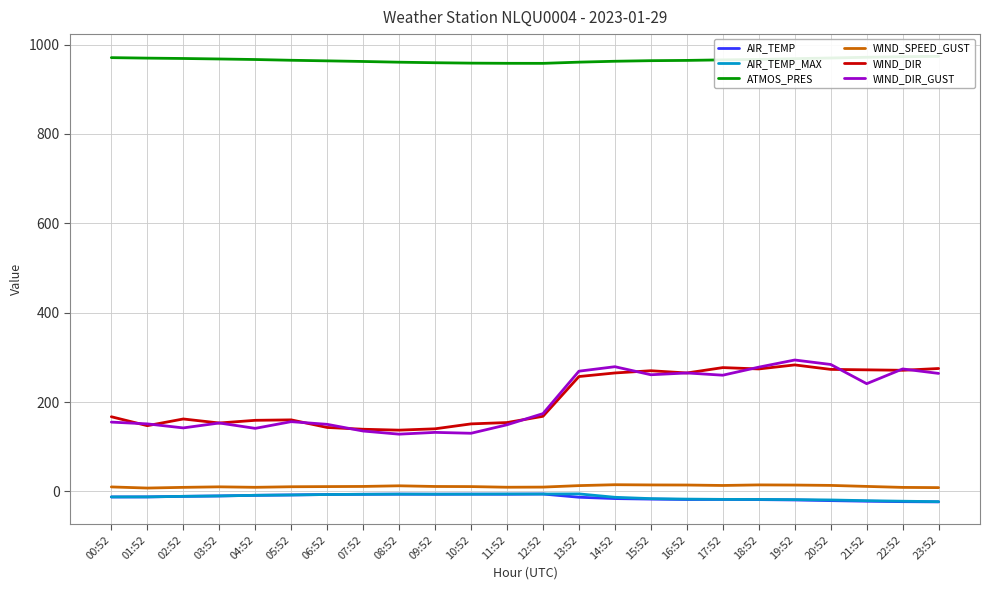

What is the label of the 13th point from the left?

12:52